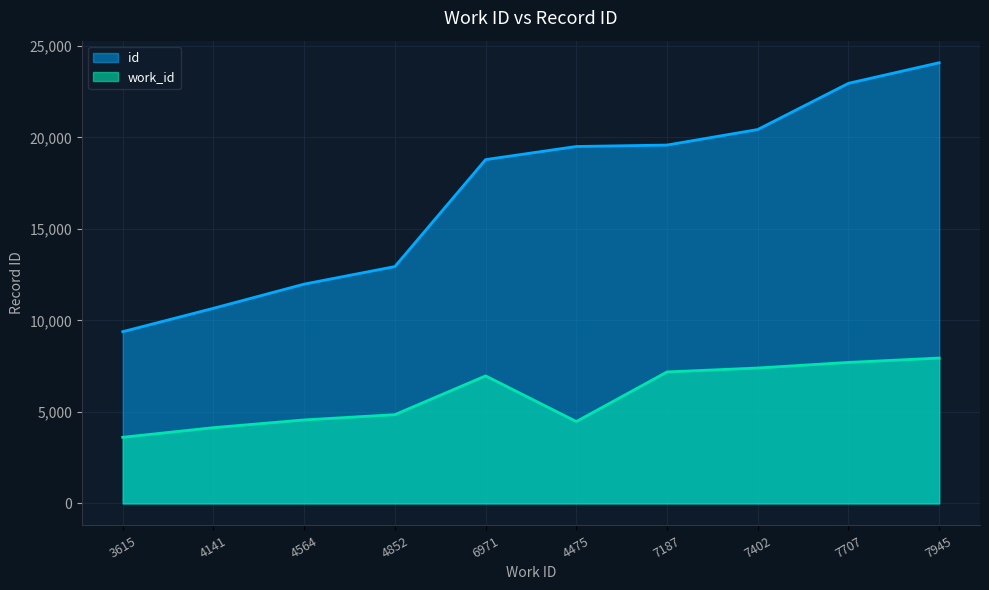

True or false: id has more than 1 points higher than both neighbors.

False